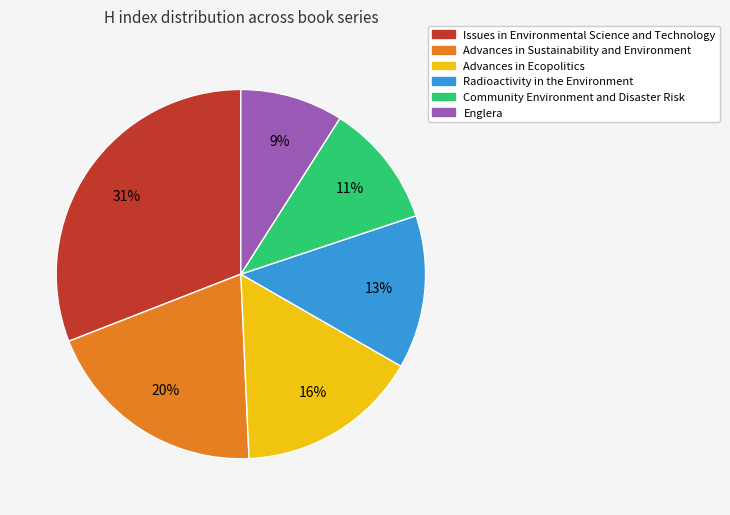

Which slice is the smallest?

Englera